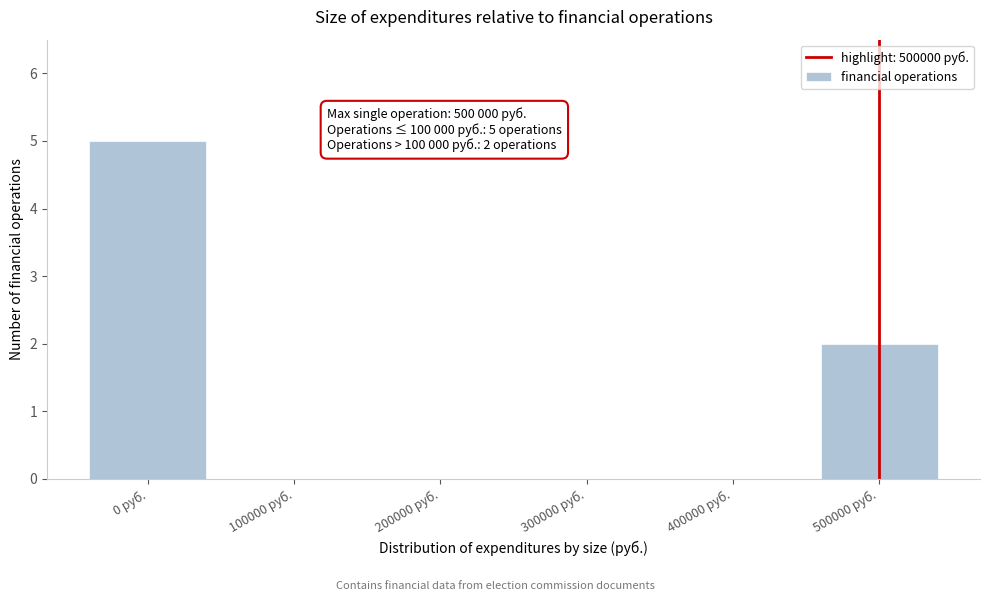

Reading right to left, what are all the values shown in this chart?

500000 руб.=2	400000 руб.=0	300000 руб.=0	200000 руб.=0	100000 руб.=0	0 руб.=5